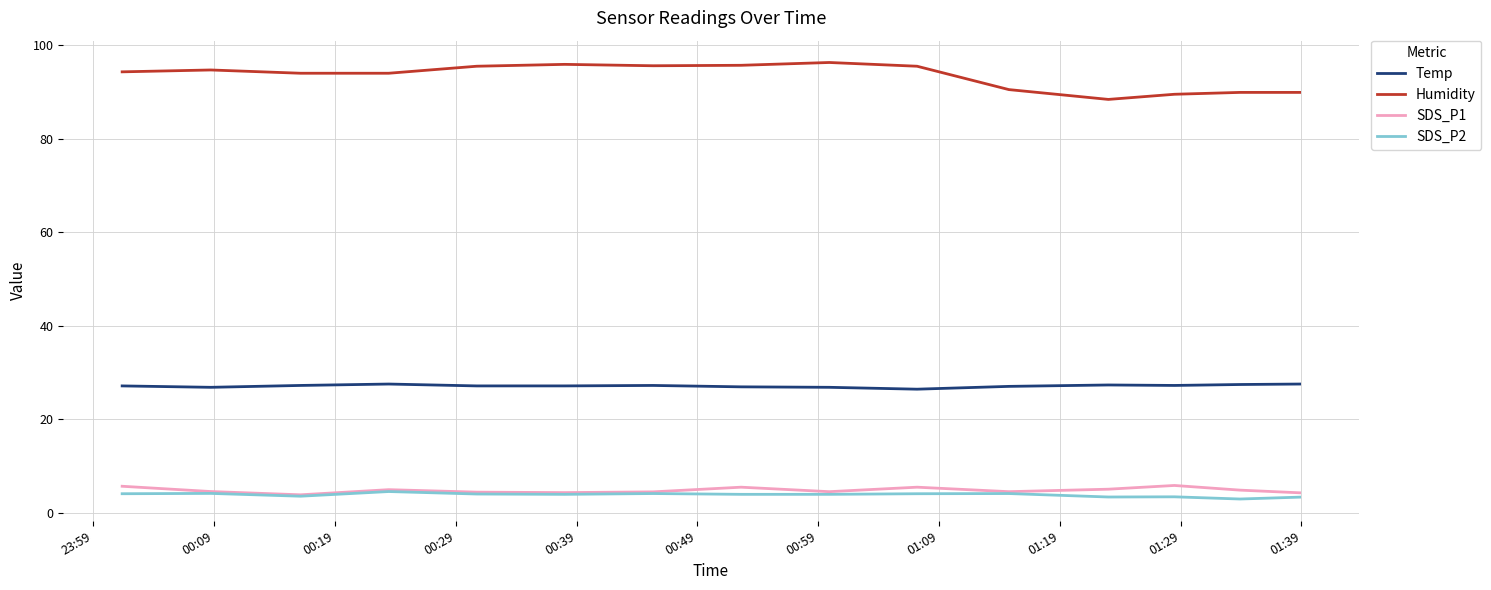

True or false: SDS_P1 and Temp intersect in this chart.

False